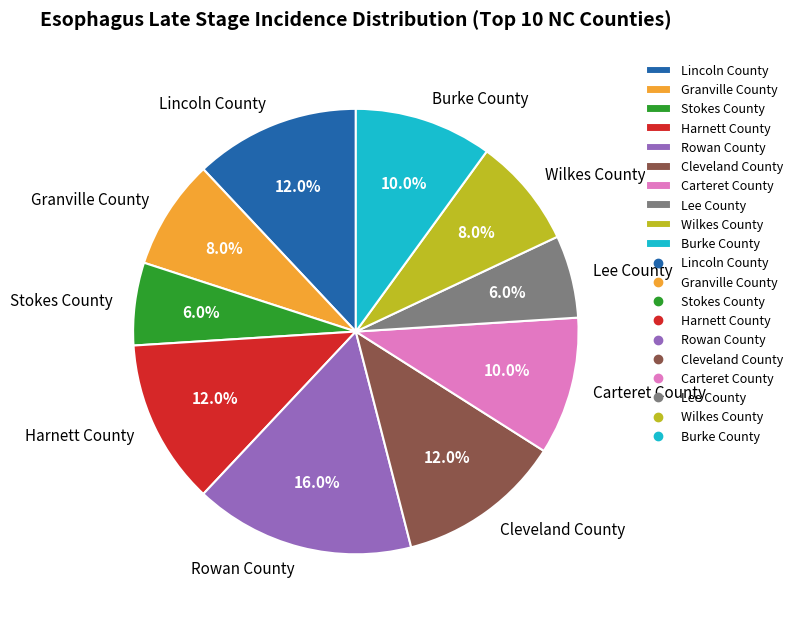

The Lee County slice represents 6% of the pie. True or false?

True